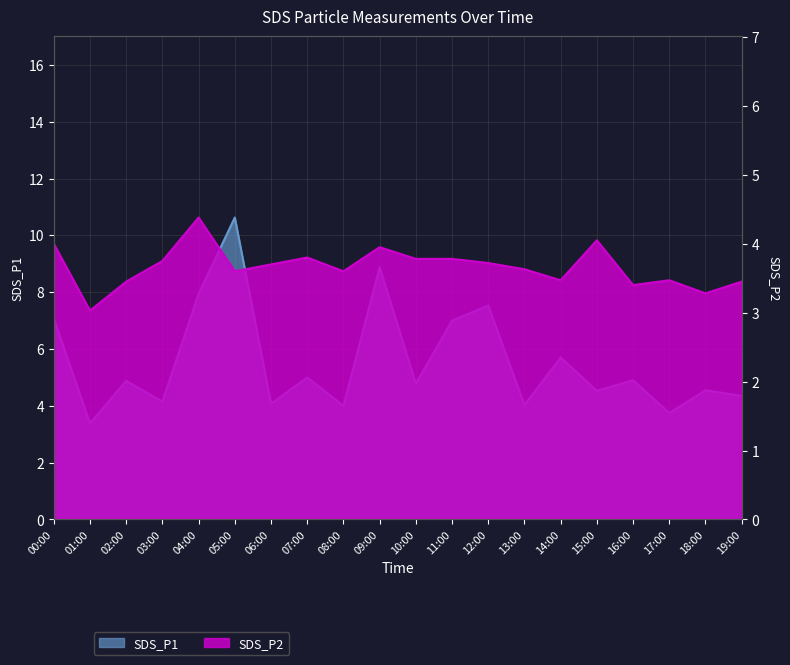

How many lines are shown in the chart?

2